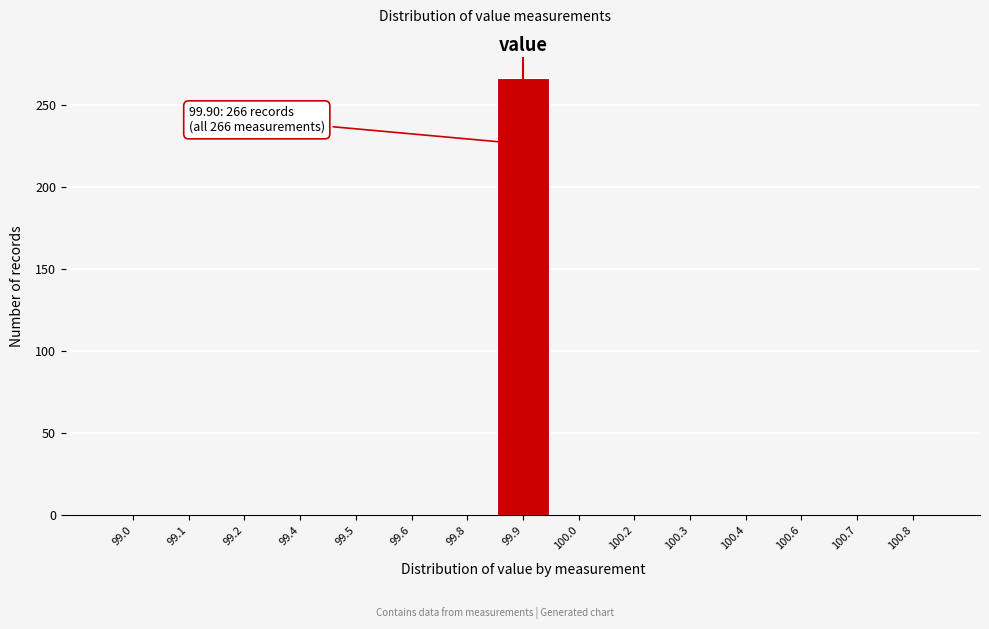

Reading left to right, transcribe all the data shown in this chart.

99.0=0	99.1=0	99.2=0	99.4=0	99.5=0	99.6=0	99.8=0	99.9=266	100.0=0	100.2=0	100.3=0	100.4=0	100.6=0	100.7=0	100.8=0